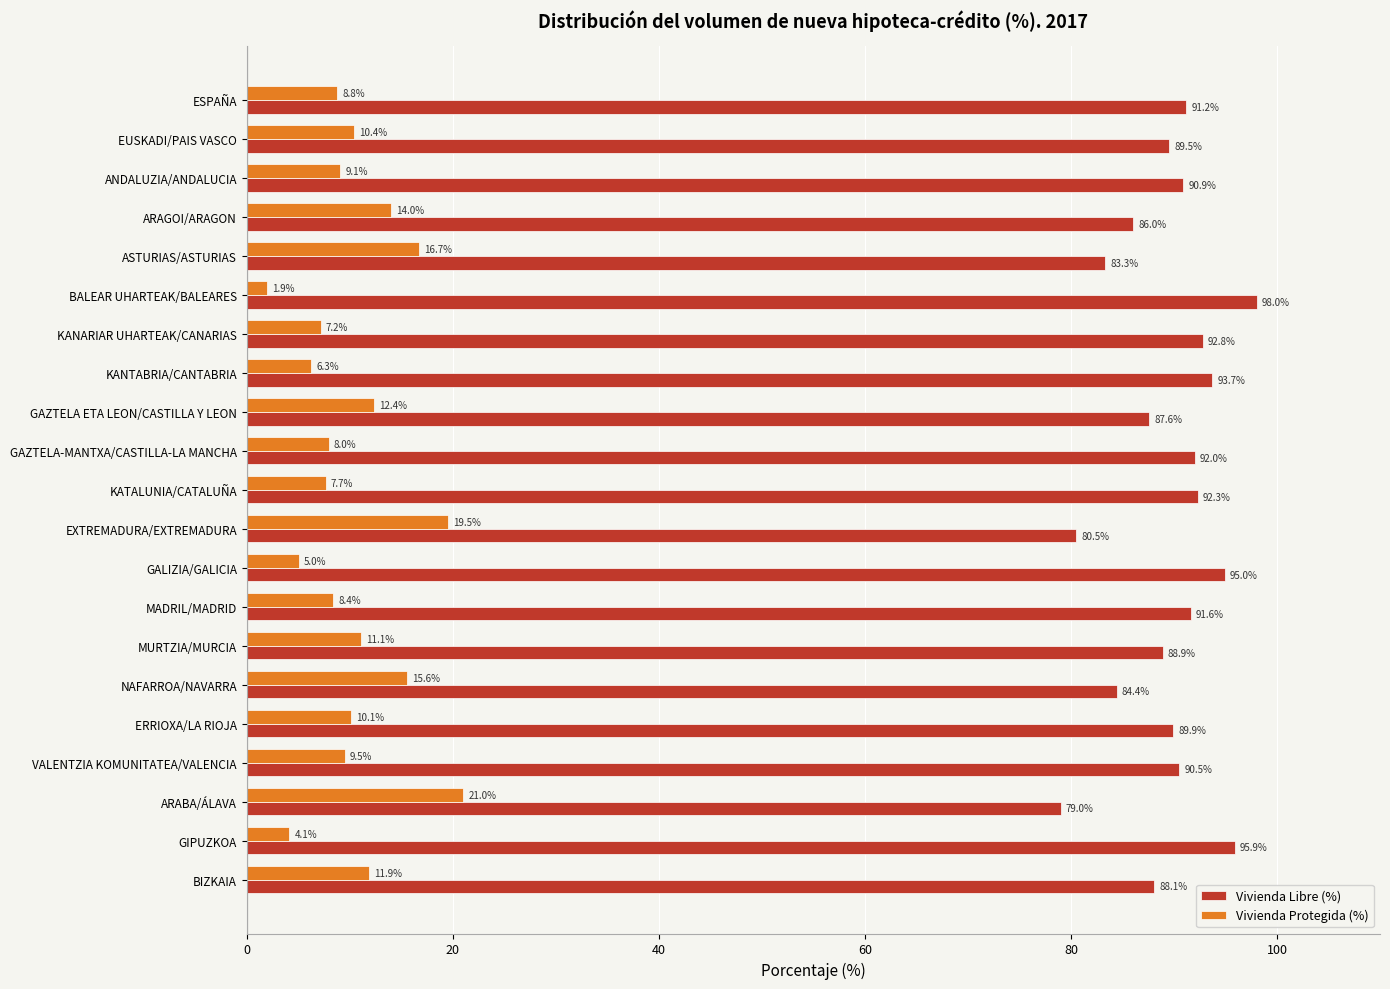

What is the sum of all Vivienda Protegida (%) values?

218.7